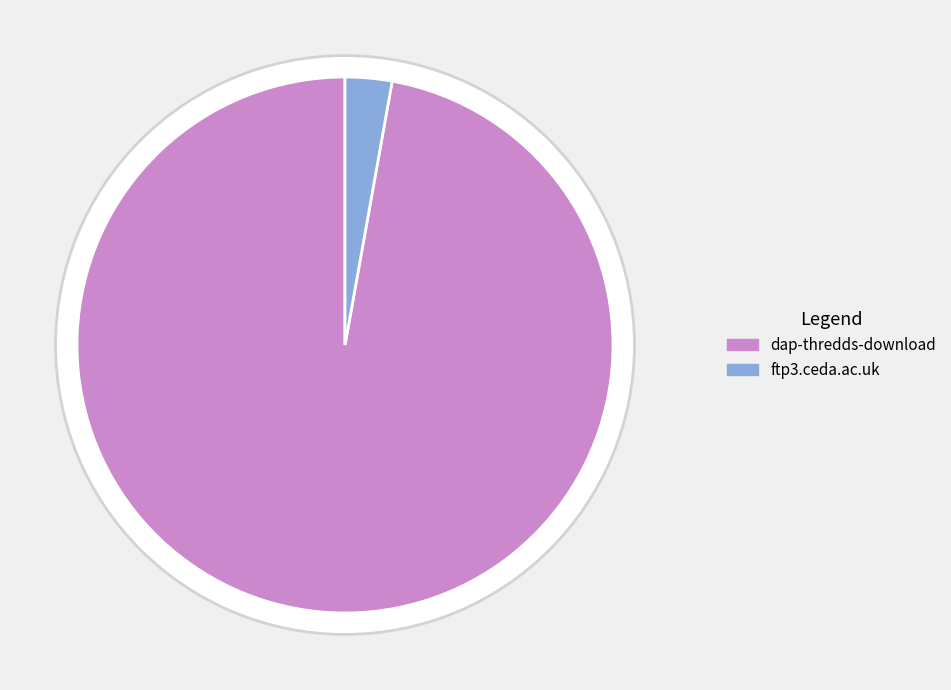

To the nearest percent, what percentage of the pie is ftp3.ceda.ac.uk?

3%